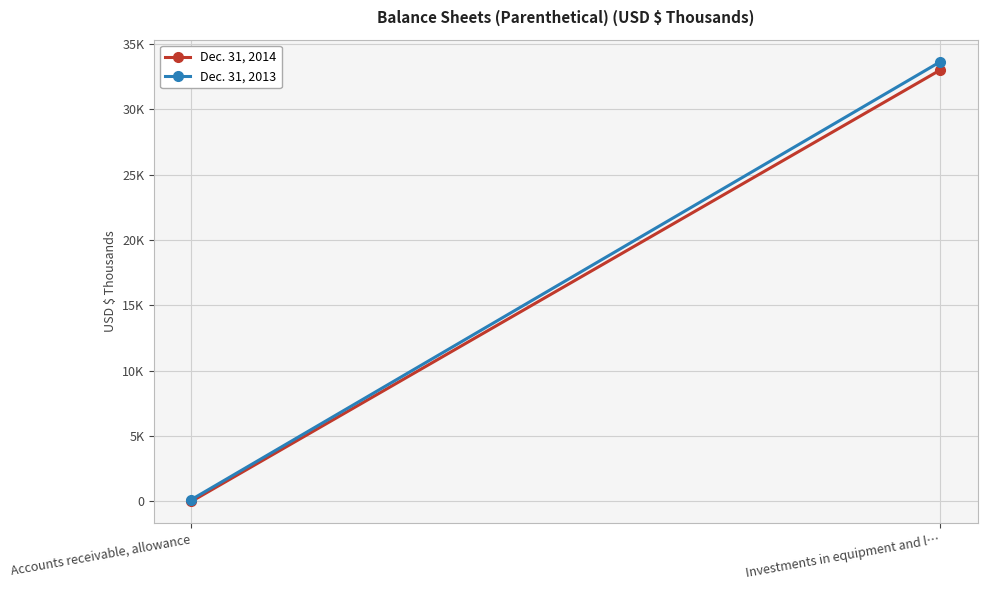

What is the average value of the Dec. 31, 2013 series?

16888